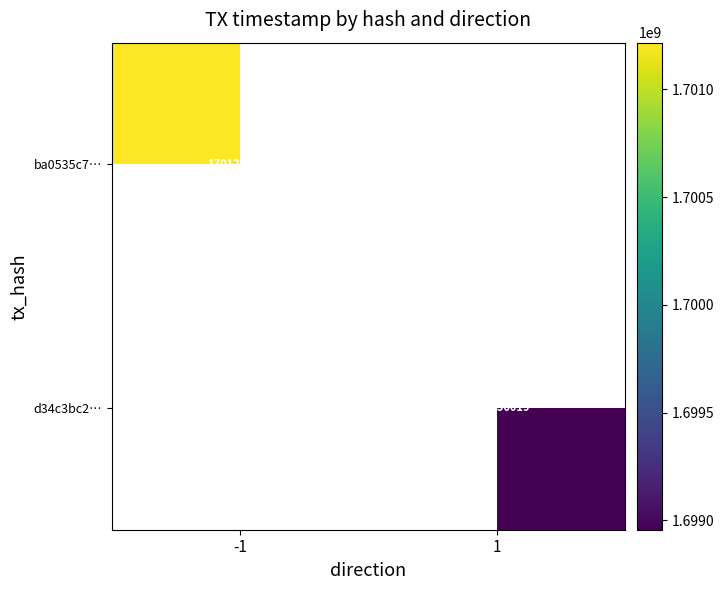

True or false: d34c3bc2… has a value of 1698956019 at 1.

True